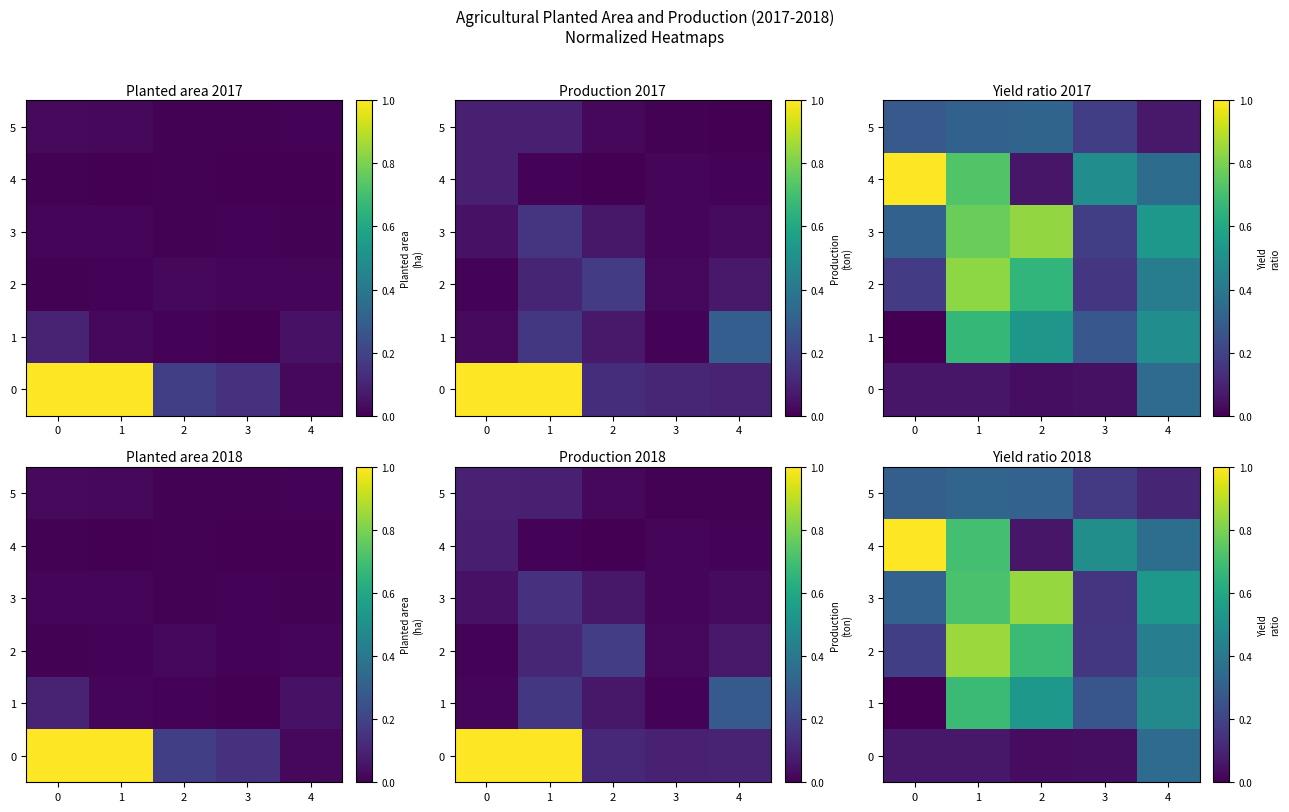

How many categories are shown in the chart?

5